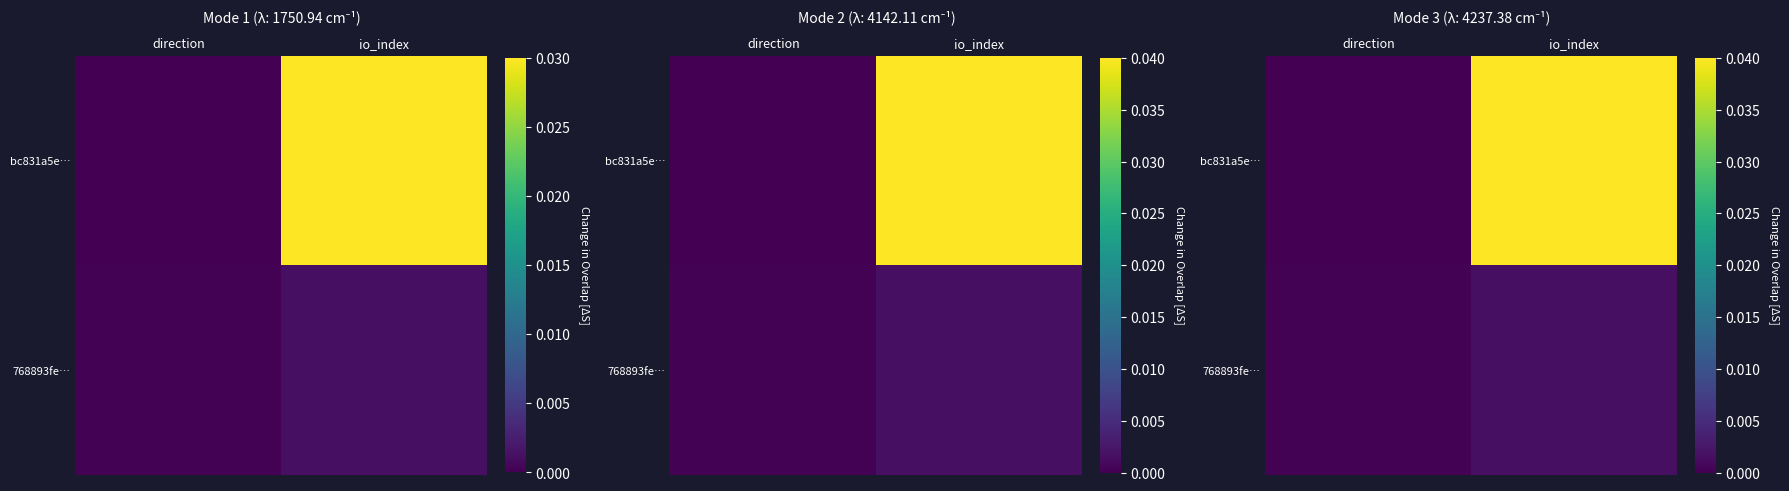

List the labels in order of 768893fe… value, smallest first.

direction, io_index